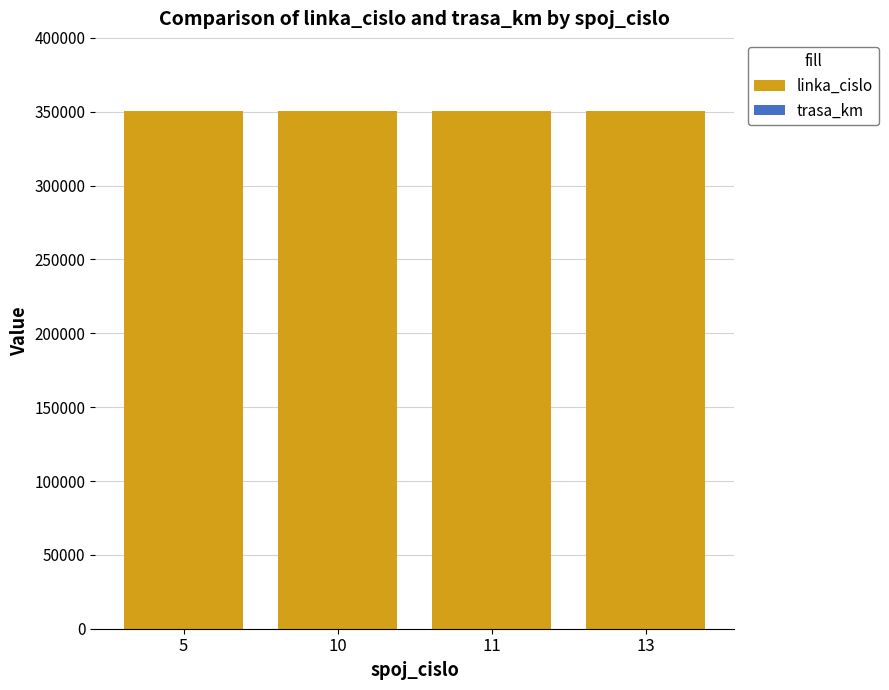

True or false: trasa_km has a value of 16 at 10.

True